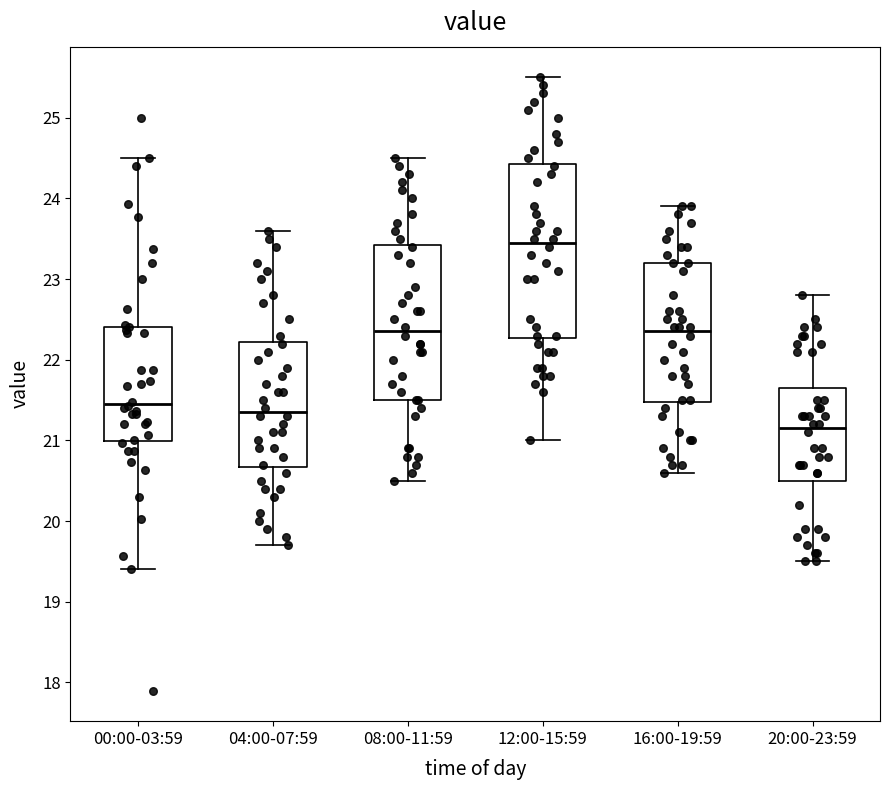

Comparing the boxes themselves (not the whiskers), which one is the tallest?

12:00-15:59